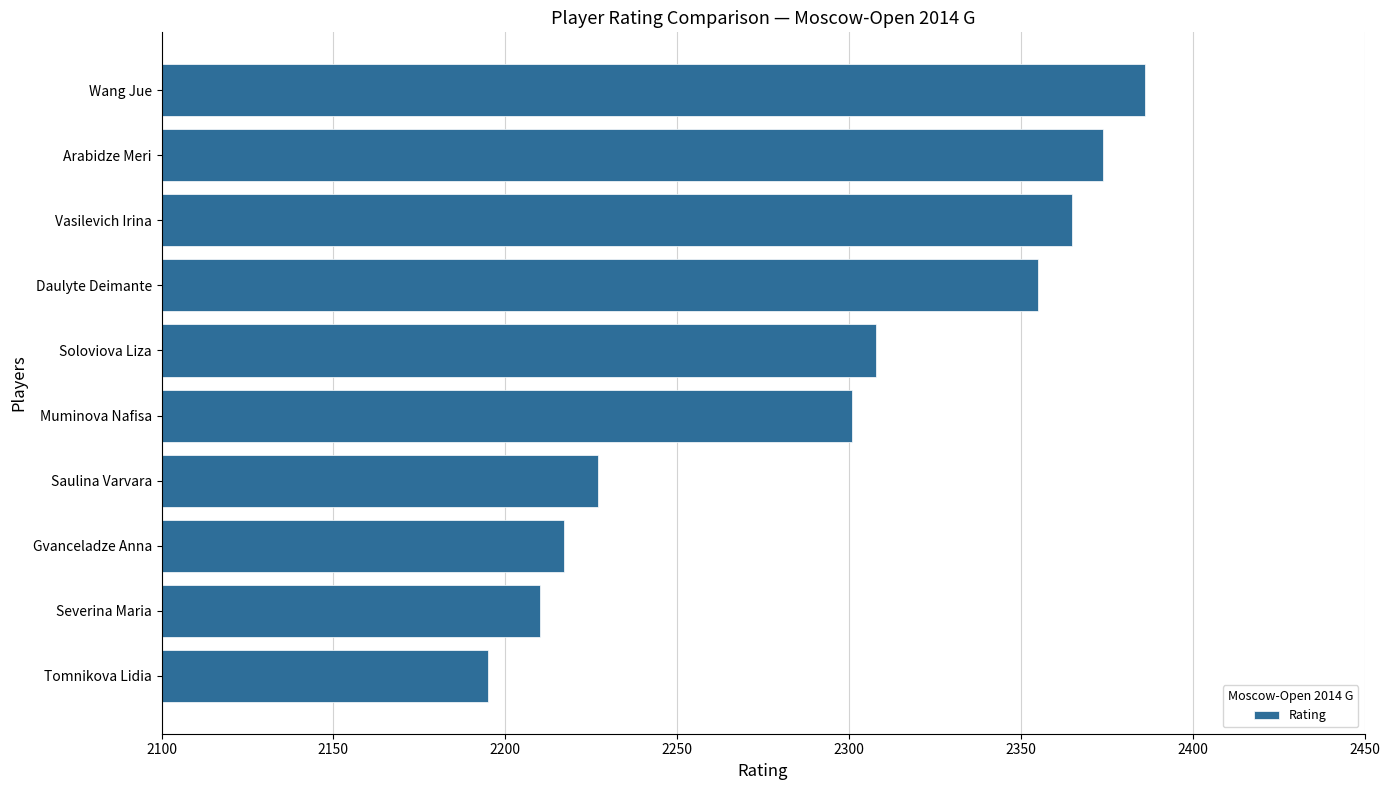

What is the difference between the second highest and minimum values?

179